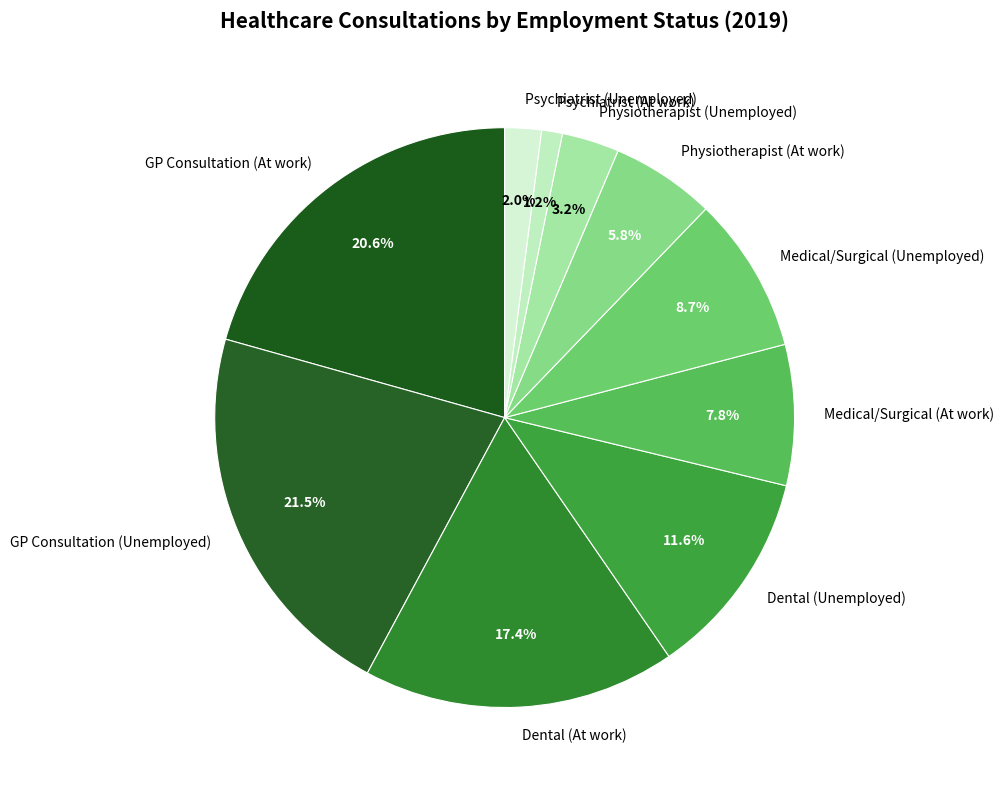

What is the largest slice in the pie chart?

GP Consultation (Unemployed)